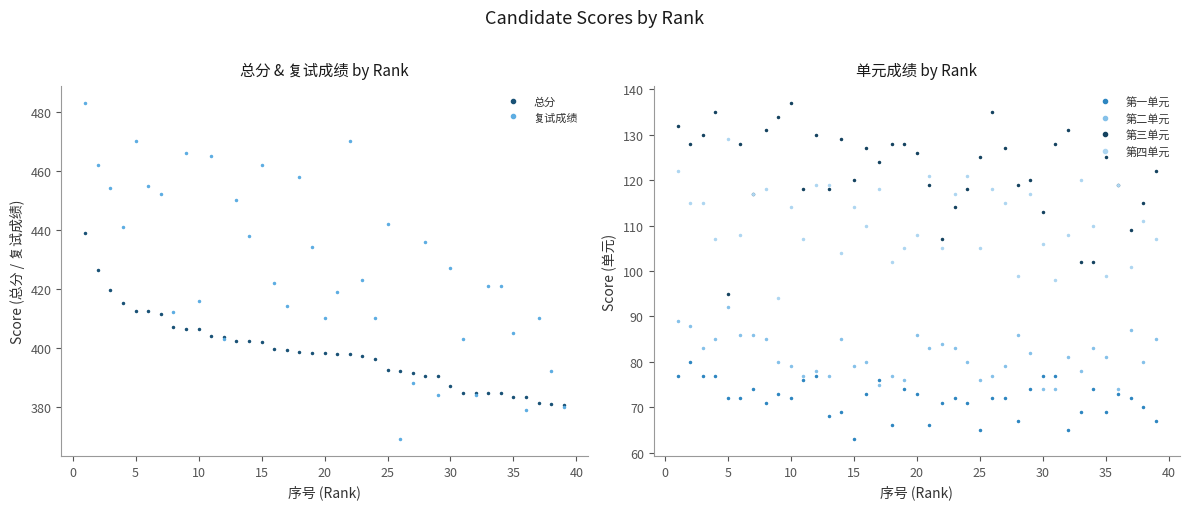

What is the average value of the 总分 series?

398.6